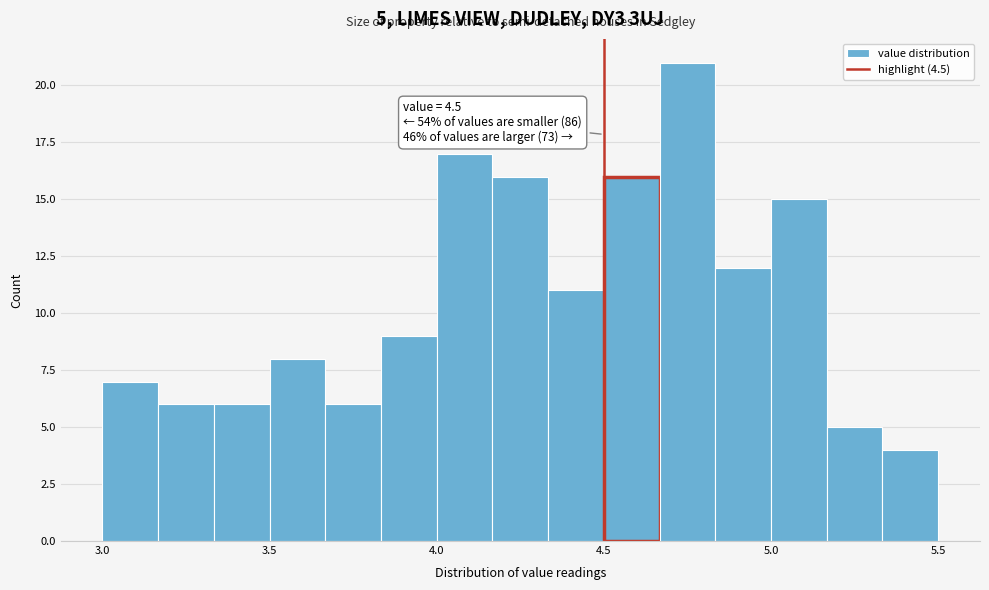

Read against the x-axis, roughly where is the centre of the tallest bar?

4.75